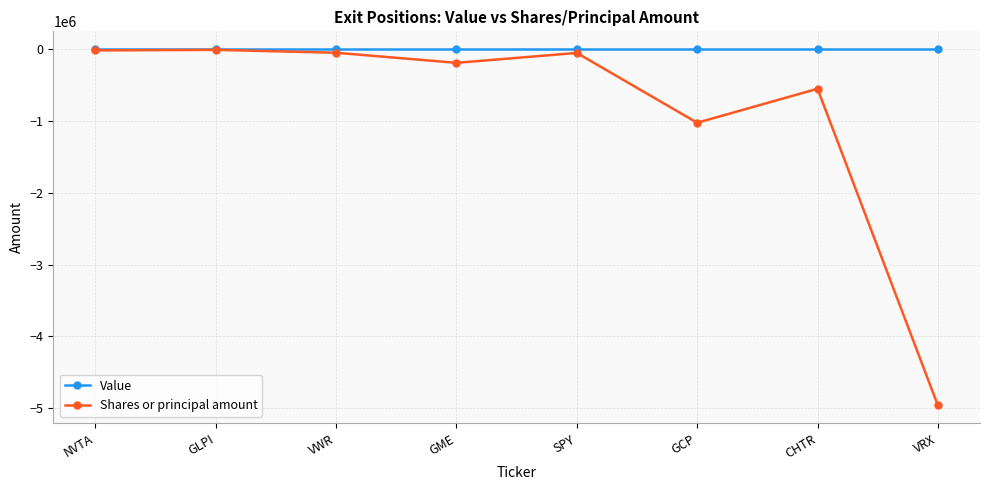

Which series changed the most between GLPI and CHTR?

Shares or principal amount